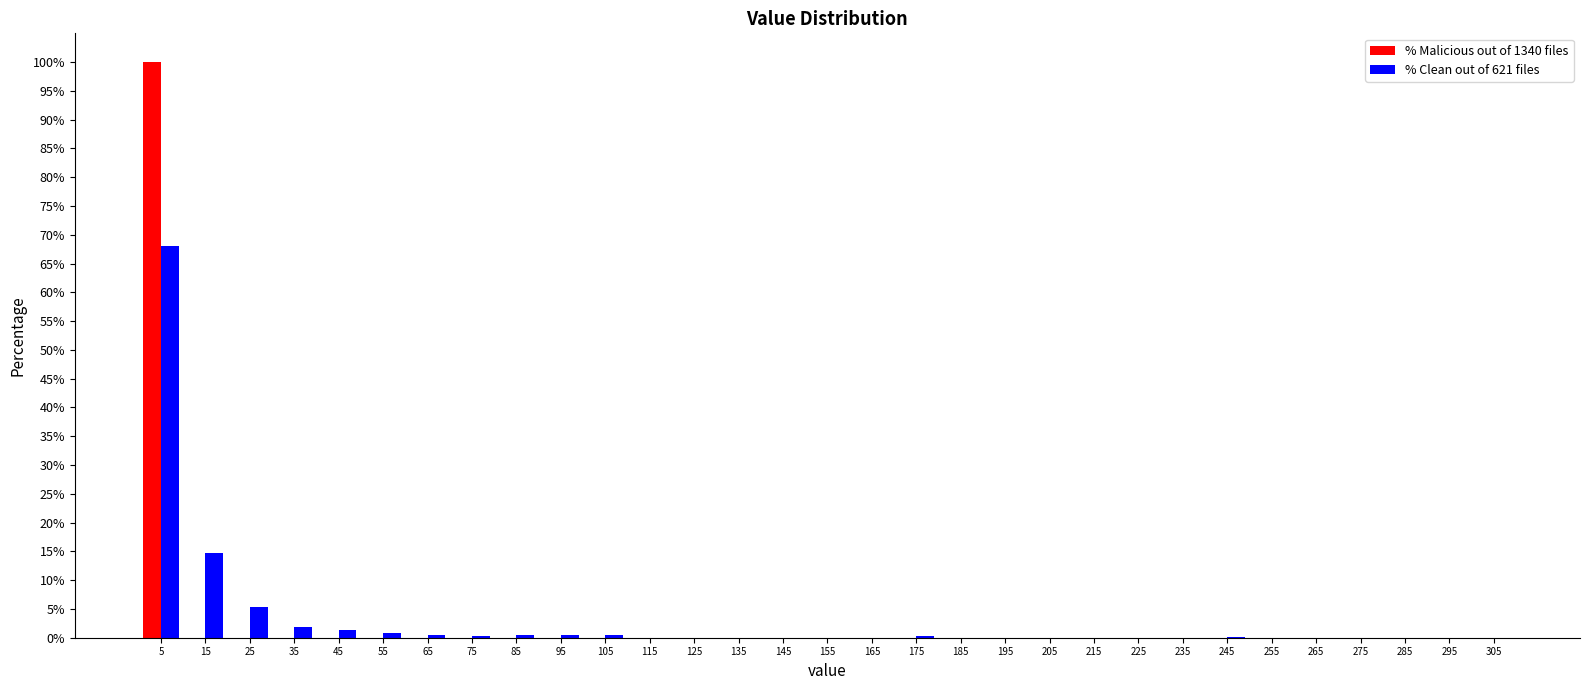

At which label is % Clean out of 621 files closest to 34?

15